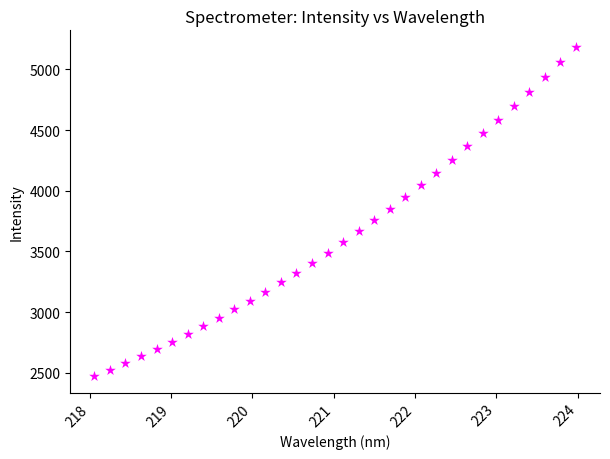

What is the range of Y values (max minus min)?

2713.4